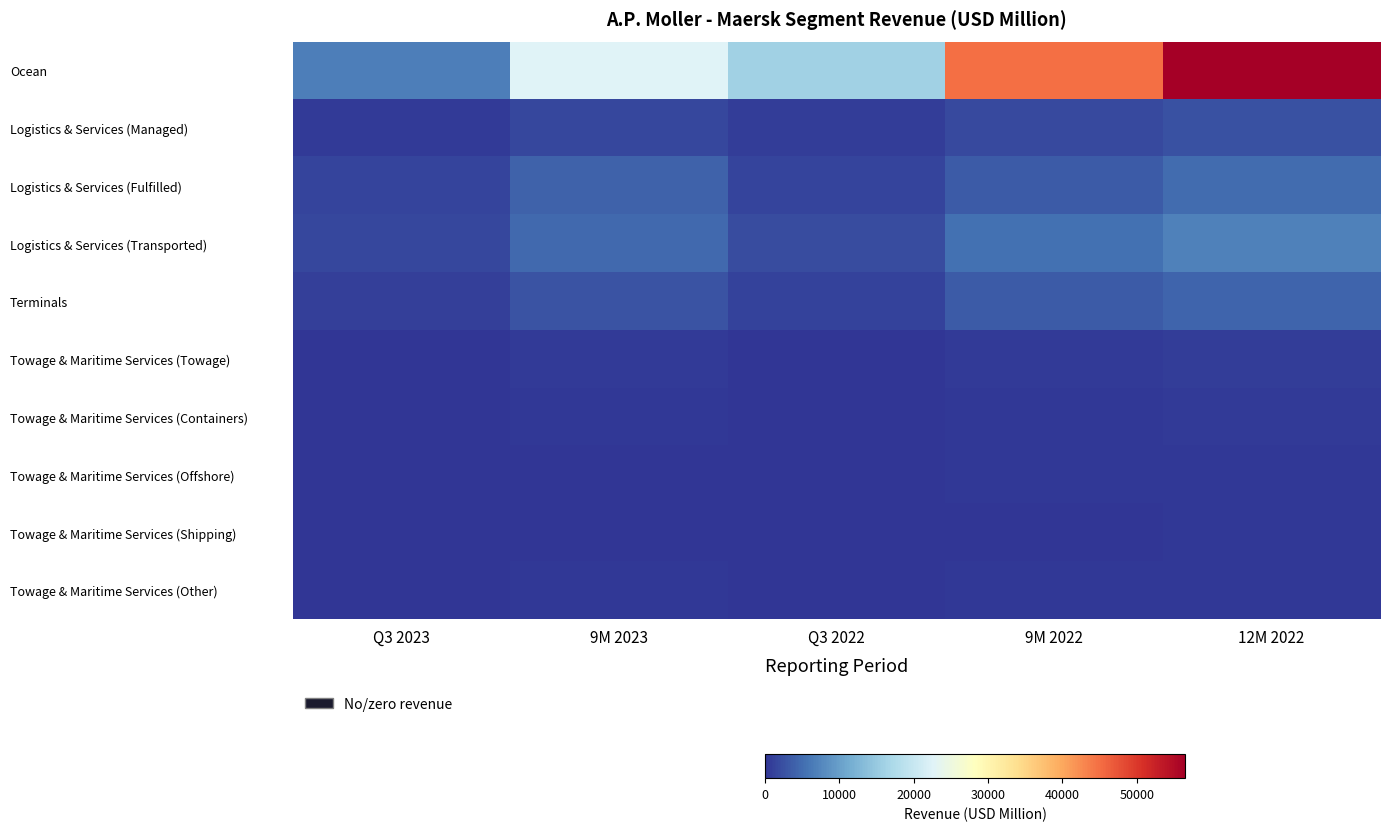

Reading left to right, what are all the values shown in this chart?

Ocean: Q3 2023=6687	9M 2023=22532	Q3 2022=16008	9M 2022=44918	12M 2022=56499
Logistics & Services (Managed): Q3 2023=586	9M 2023=1689	Q3 2022=728	9M 2022=1882	12M 2022=2491
Logistics & Services (Fulfilled): Q3 2023=1327	9M 2023=4002	Q3 2022=1393	9M 2022=3347	12M 2022=4916
Logistics & Services (Transported): Q3 2023=1604	9M 2023=4683	Q3 2022=2061	9M 2022=5334	12M 2022=7016
Terminals: Q3 2023=999	9M 2023=2825	Q3 2022=1117	9M 2022=3372	12M 2022=4371
Towage & Maritime Services (Towage): Q3 2023=206	9M 2023=617	Q3 2022=188	9M 2022=578	12M 2022=774
Towage & Maritime Services (Containers): Q3 2023=114	9M 2023=338	Q3 2022=143	9M 2022=418	12M 2022=499
Towage & Maritime Services (Offshore): Q3 2023=0	9M 2023=111	Q3 2022=113	9M 2022=291	12M 2022=390
Towage & Maritime Services (Shipping): Q3 2023=72	9M 2023=217	Q3 2022=77	9M 2022=214	12M 2022=282
Towage & Maritime Services (Other): Q3 2023=91	9M 2023=306	Q3 2022=70	9M 2022=224	12M 2022=348